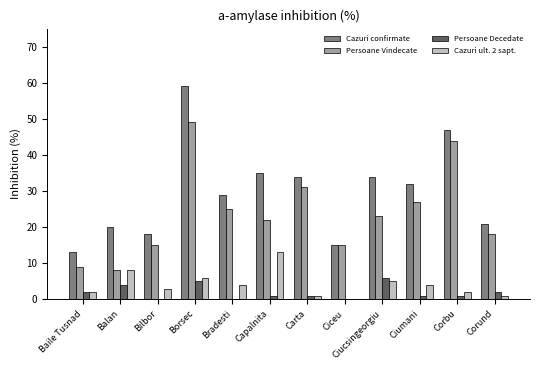

What is the sum of the Cazuri ult. 2 sapt. values at Corbu and Ciumani?

6